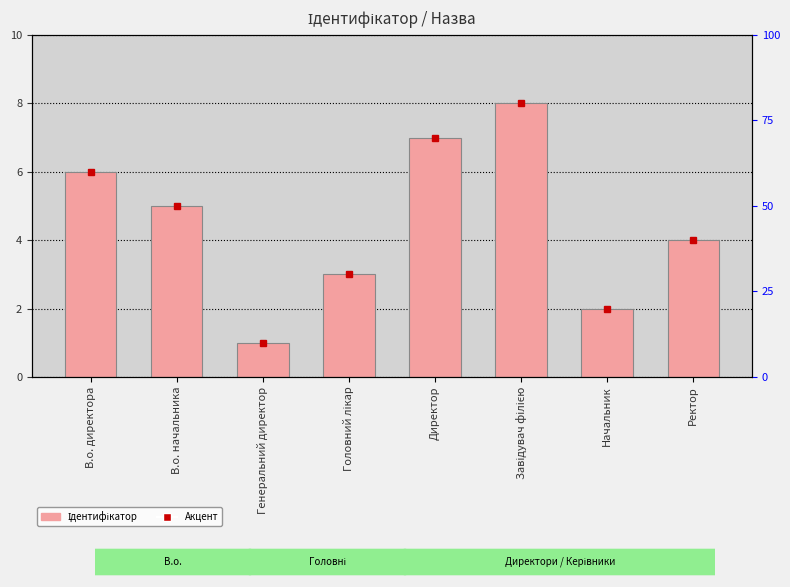

The chart shows a value of 7 at В.о. начальника. True or false?

False